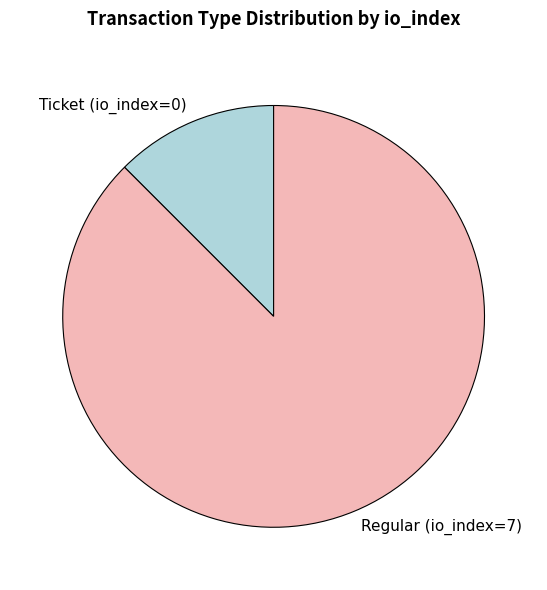

Does Ticket account for over 50% of the chart?

No